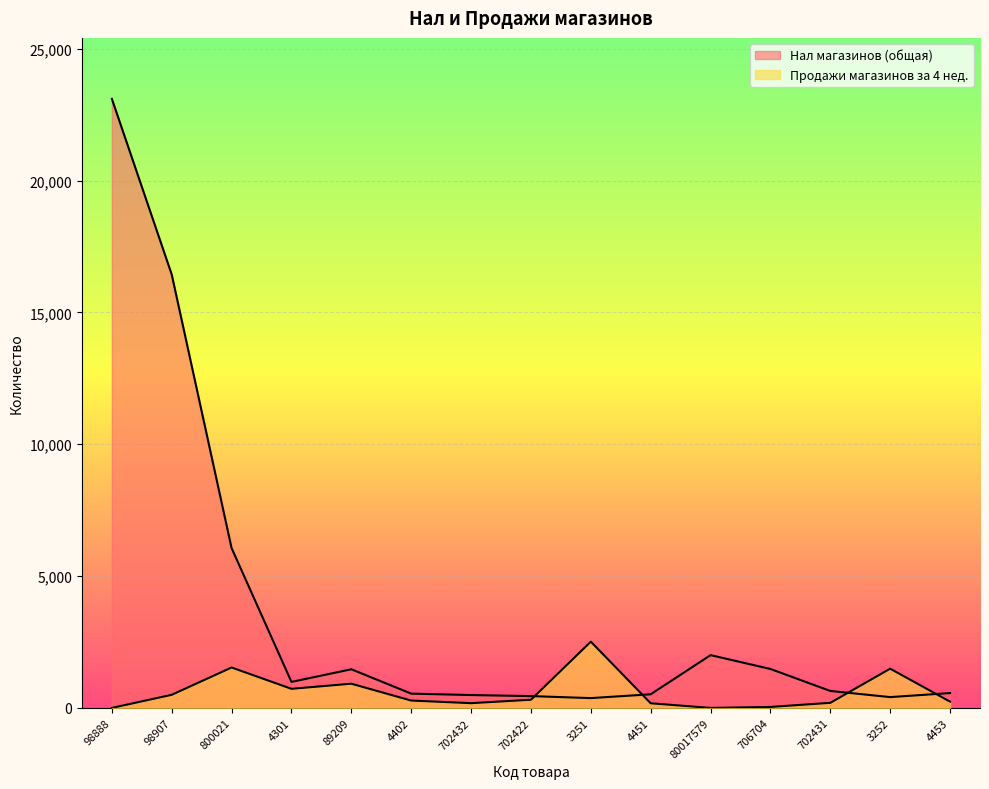

Between which two adjacent categories do Продажи магазинов за 4 нед. and Нал магазинов (общая) first intersect?

702422 and 3251